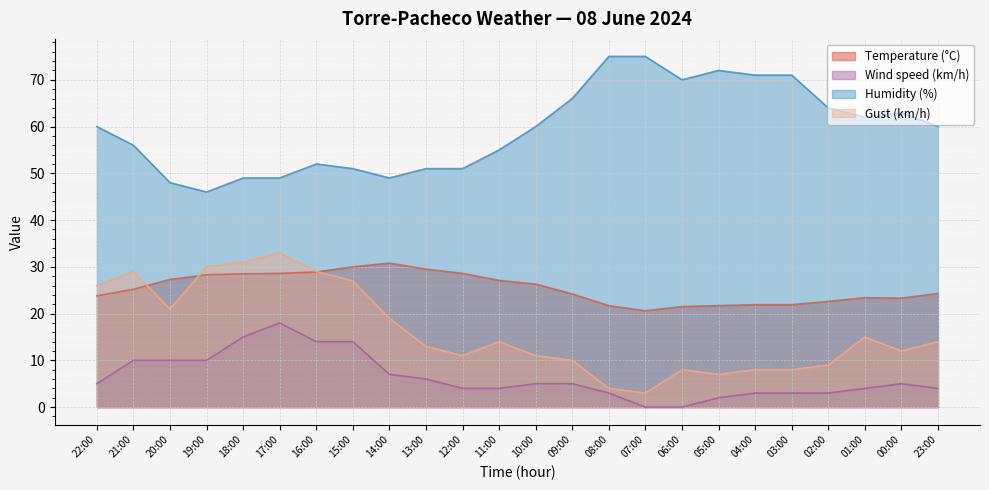

How many values in the Humidity (%) series are below 60?

11